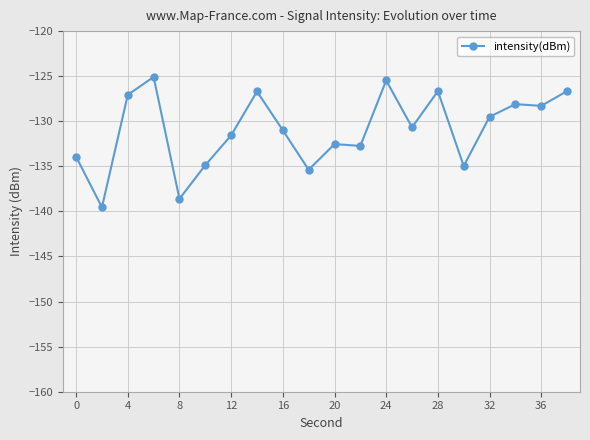

How many values are below -130?

11